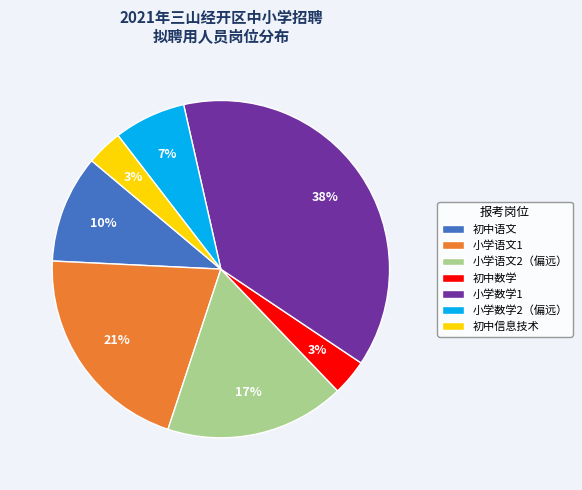

Which category has the biggest portion of the pie?

小学数学1